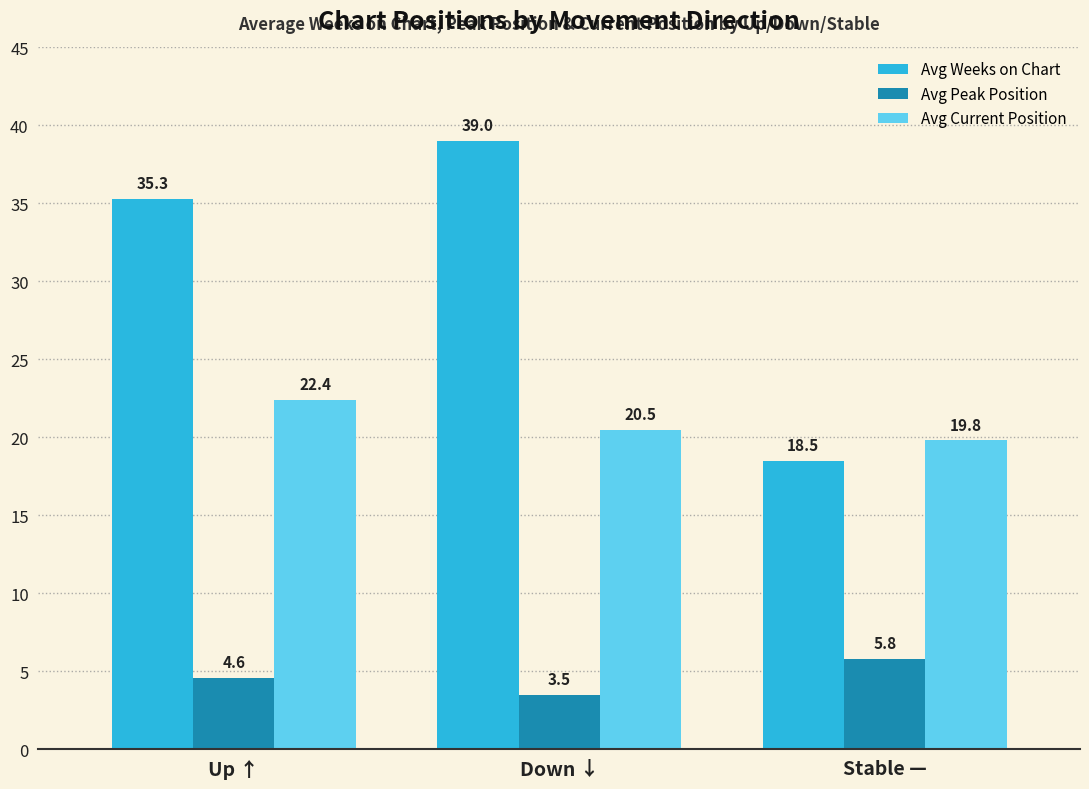

What is the difference between the highest and lowest values at Up ↑?

30.7